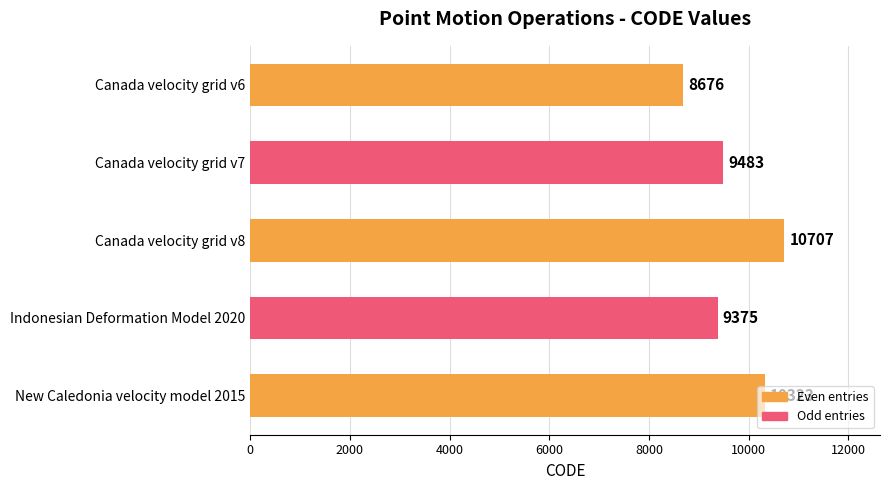

What is the sum of all values?

48564